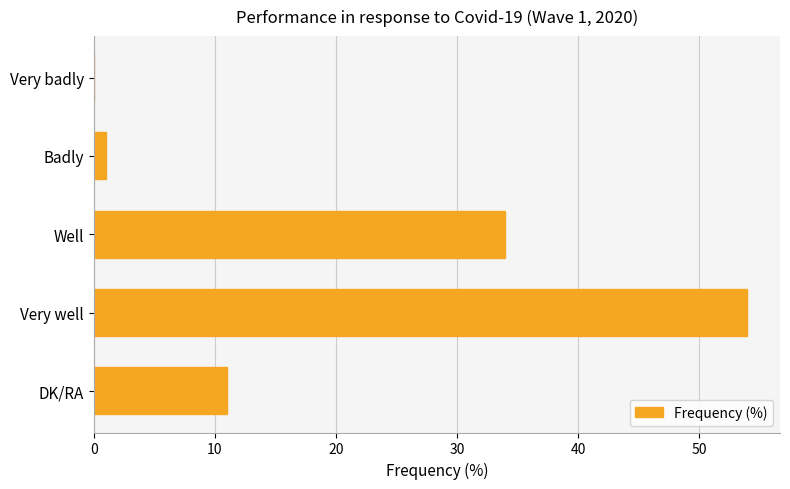

Which has a higher value, Very badly or DK/RA?

DK/RA